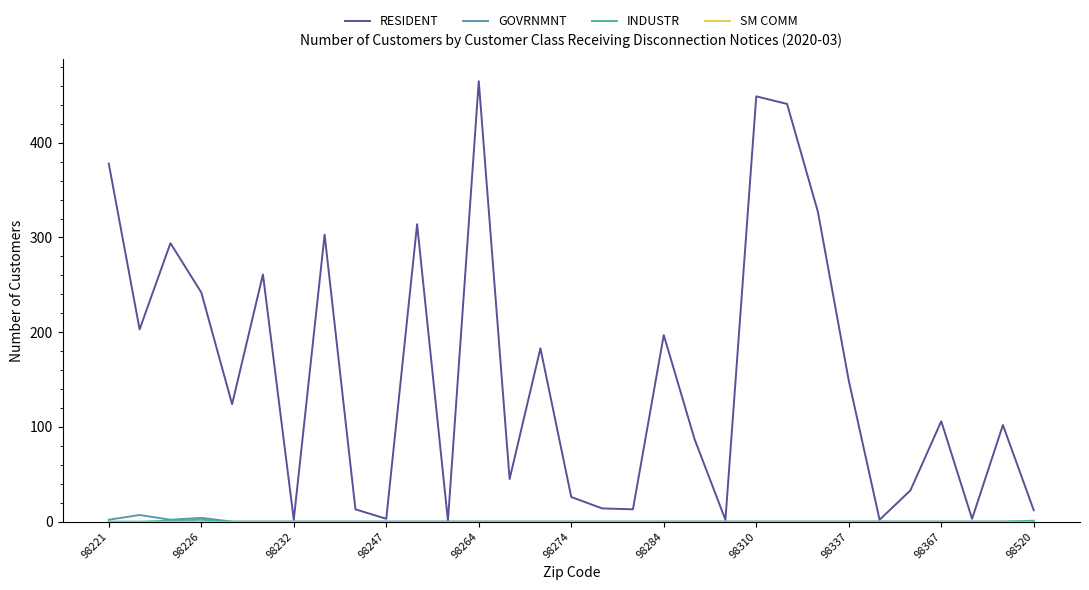

Which series has the largest total across all categories?

RESIDENT